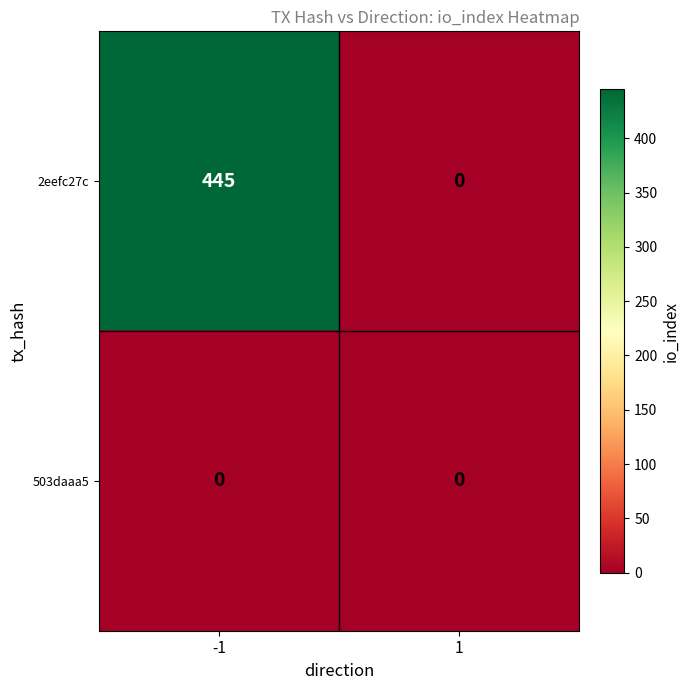

Rank the series by their maximum value, from lowest to highest.

503daaa5, 2eefc27c